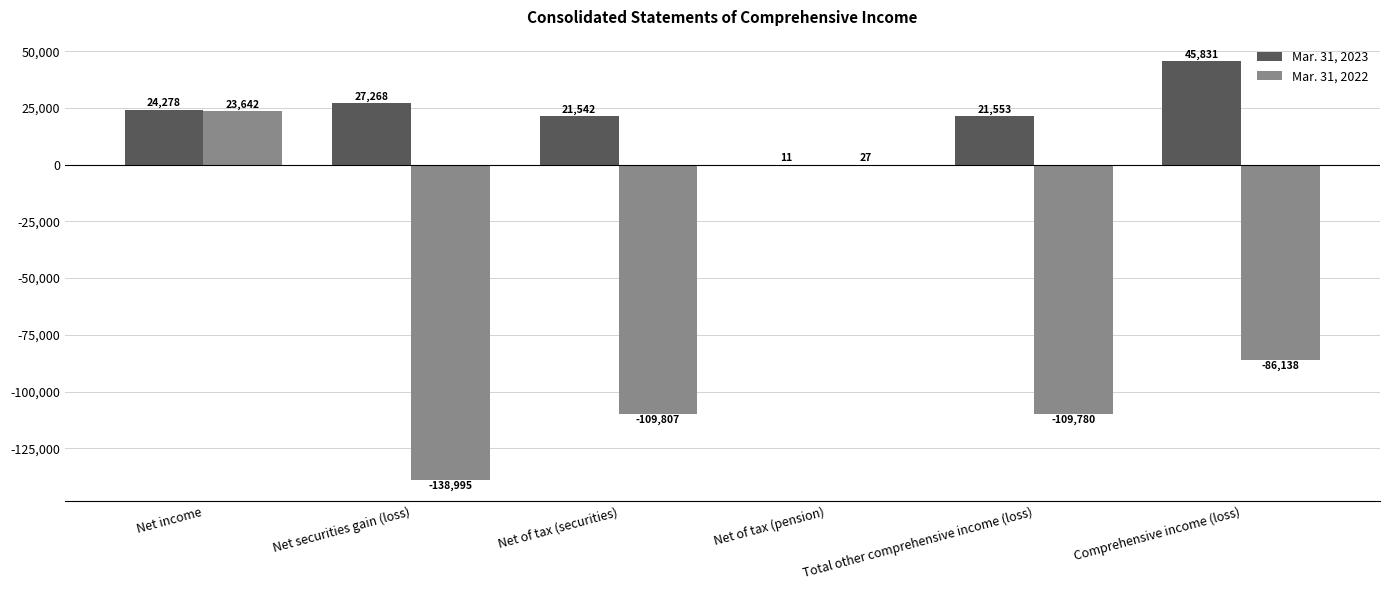

The Mar. 31, 2022 series shows -73214 at Total other comprehensive income (loss). True or false?

False